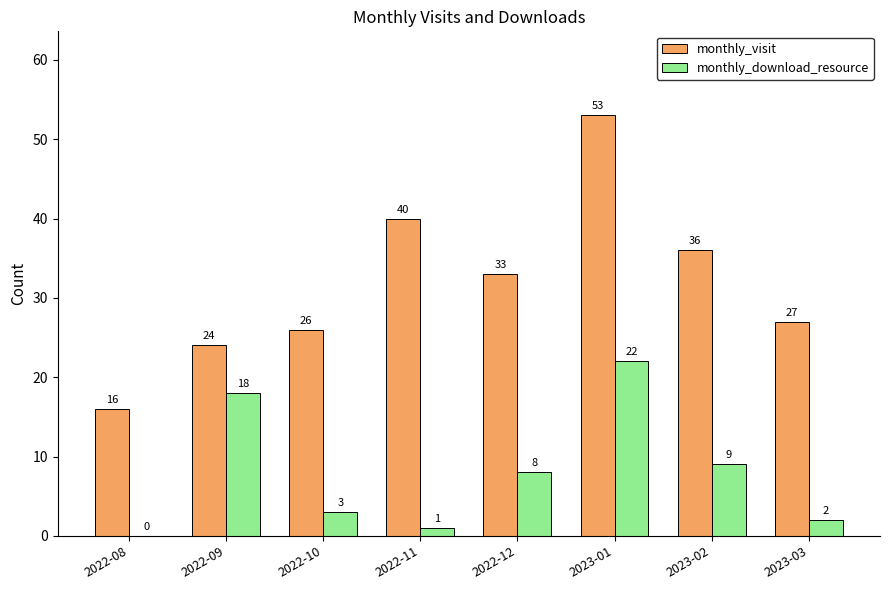

Which series has the largest total across all categories?

monthly_visit